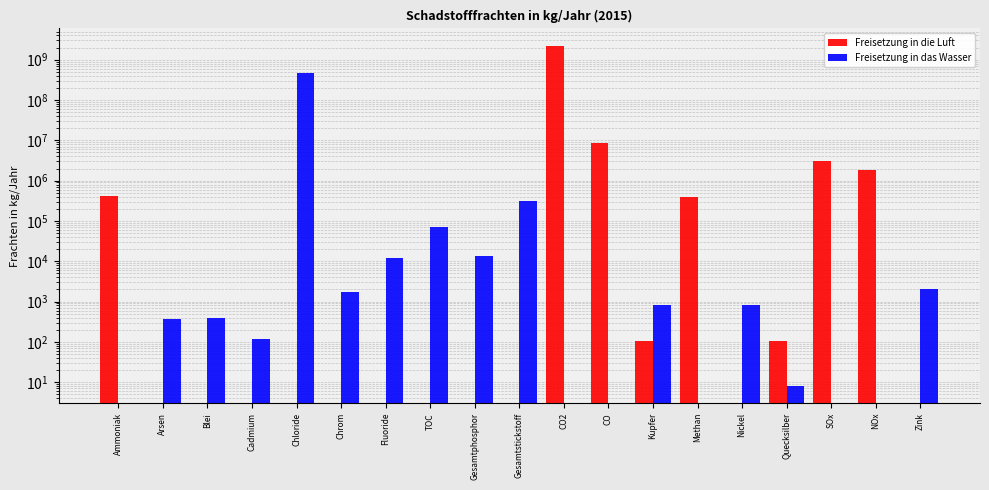

Which category has the highest value in the Freisetzung in die Luft series?

CO2